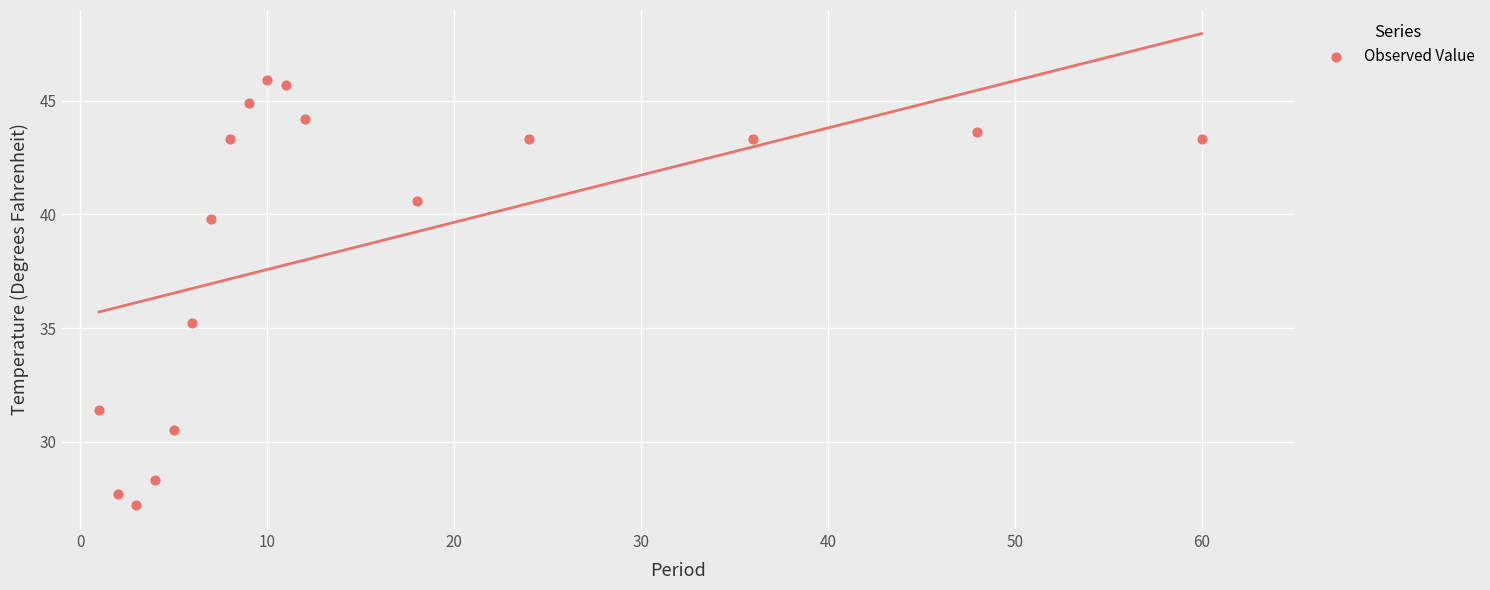

What Y value in the scatter plot is closest to 36?

35.2